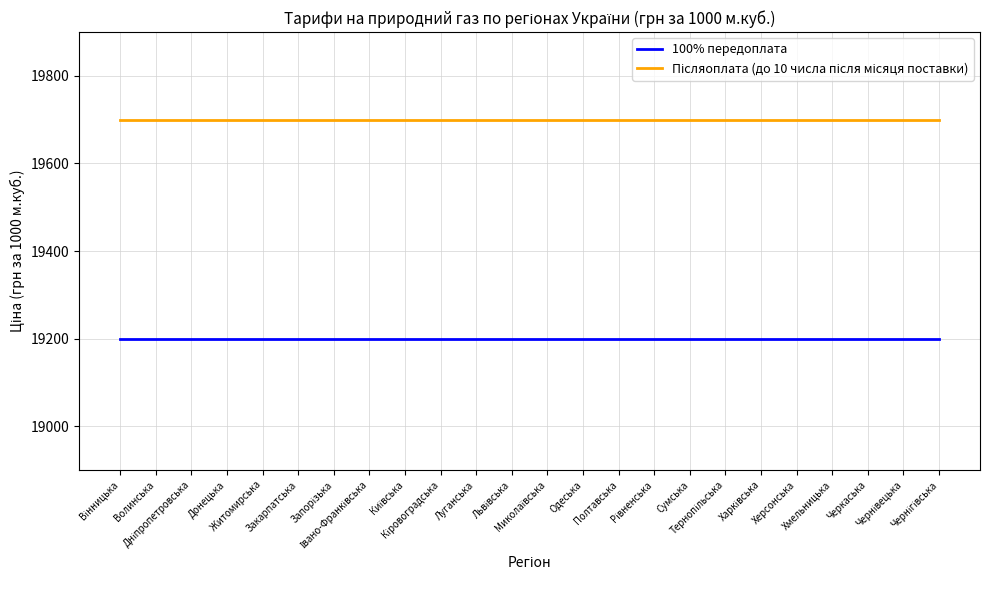

What is the highest value of the 100% передоплата series?

19200